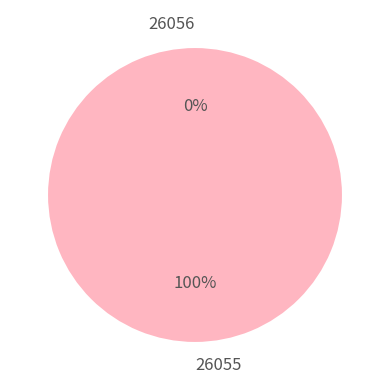

Is there any slice that represents more than half of the pie?

Yes